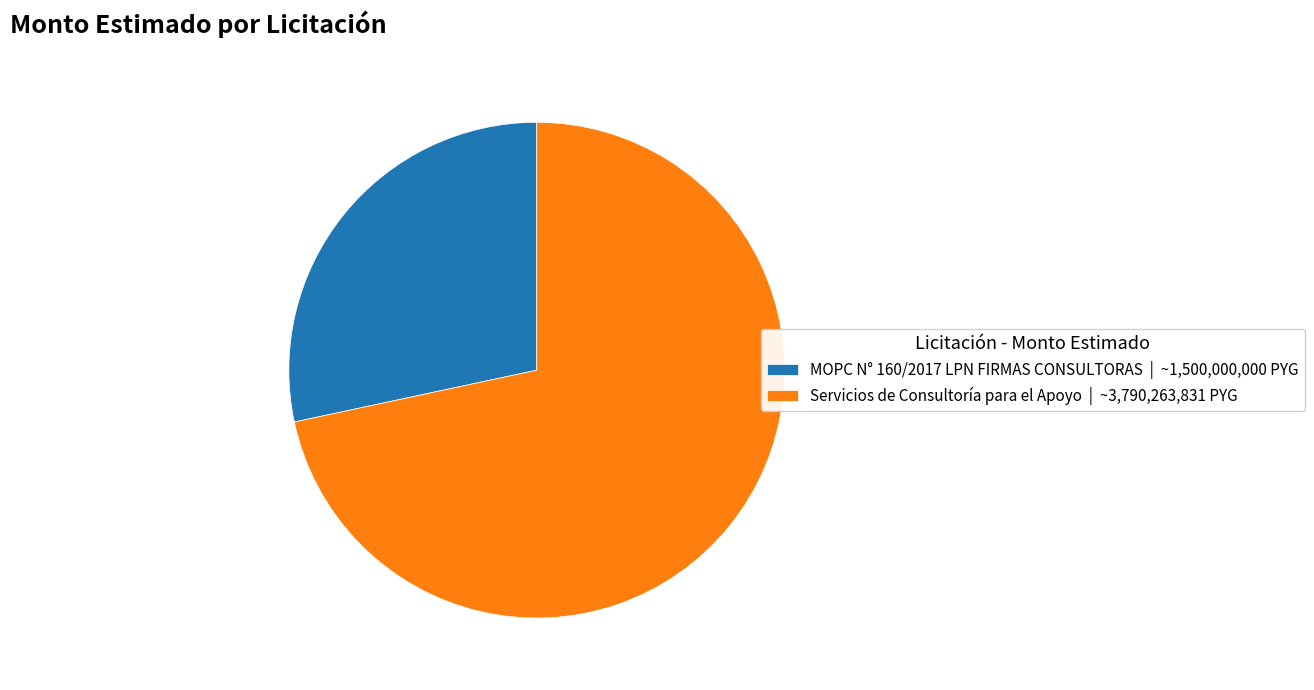

Count the number of slices in the pie.

2